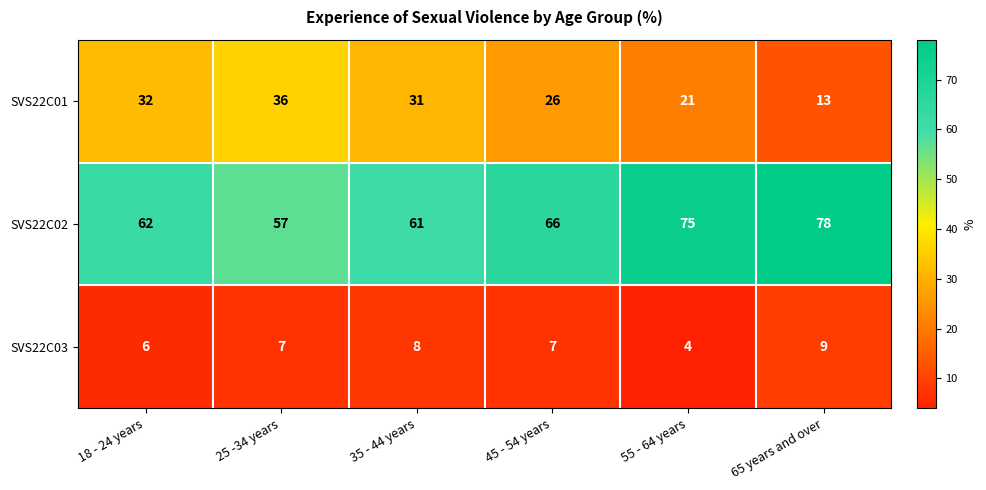

Which series has the largest total across all categories?

SVS22C02